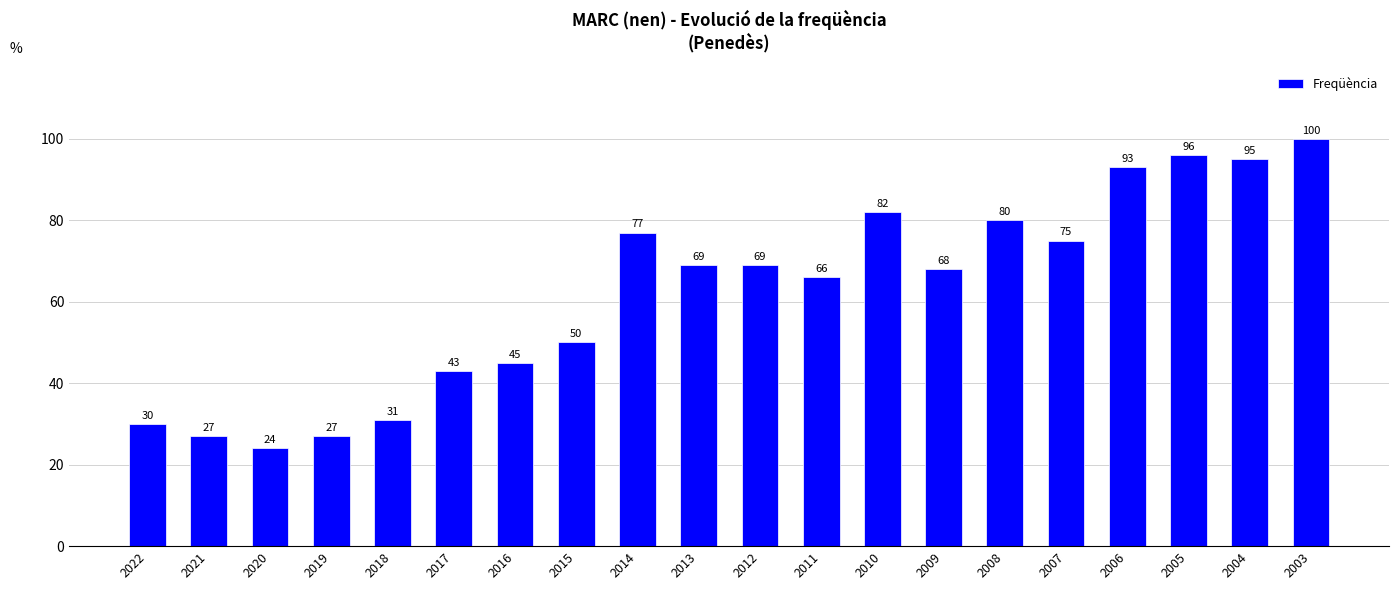

Reading left to right, extract all data points from this chart.

30	27	24	27	31	43	45	50	77	69	69	66	82	68	80	75	93	96	95	100